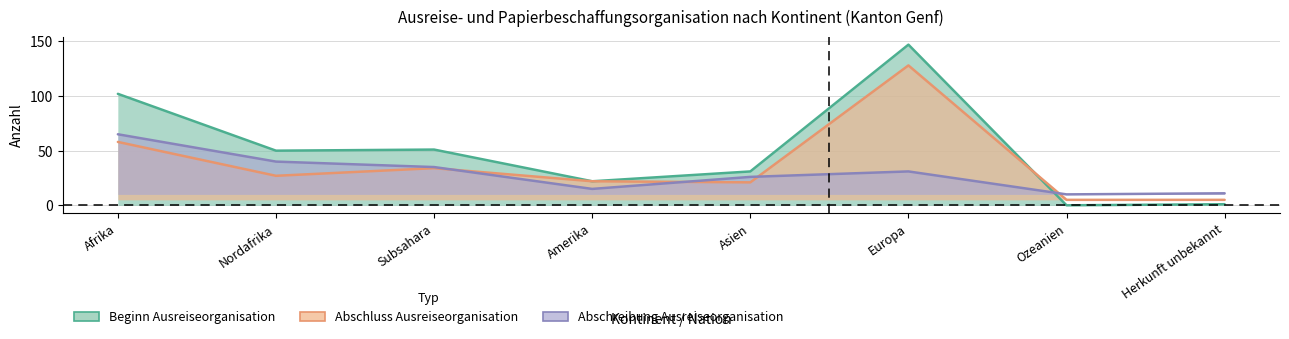

What position from the left is Nordafrika?

2